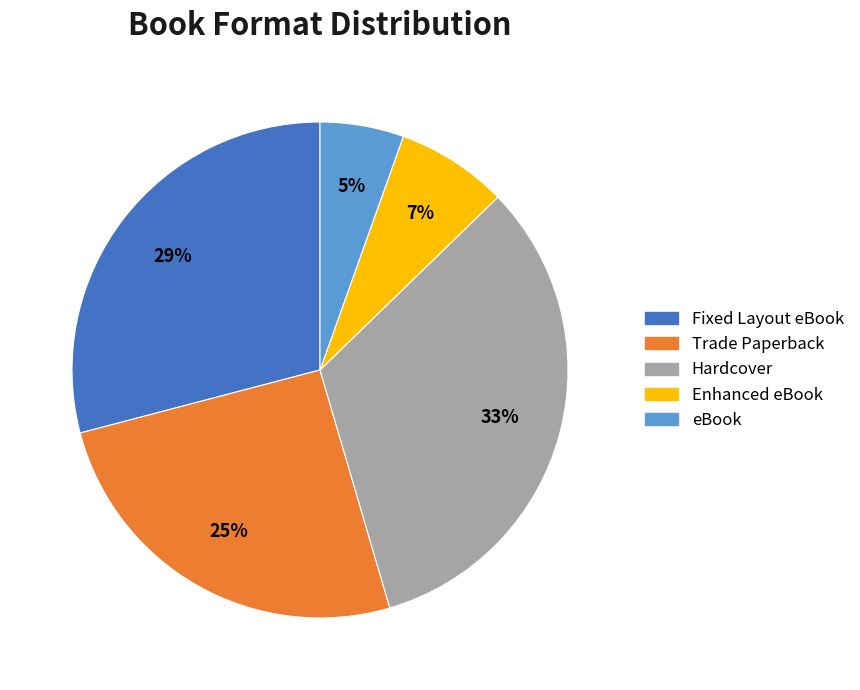

Which category has the smallest portion of the pie?

eBook